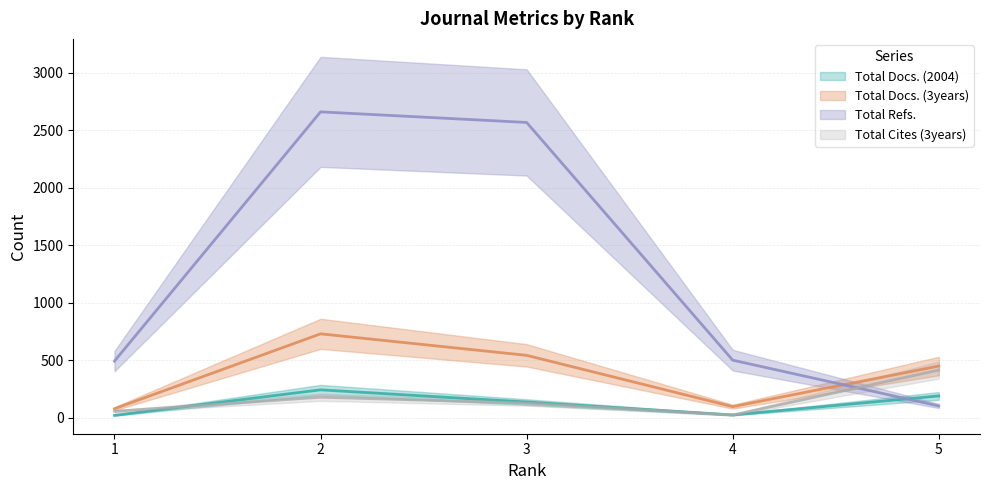

What is the difference between the Total Docs. (3years) values at 5 and 4?

353